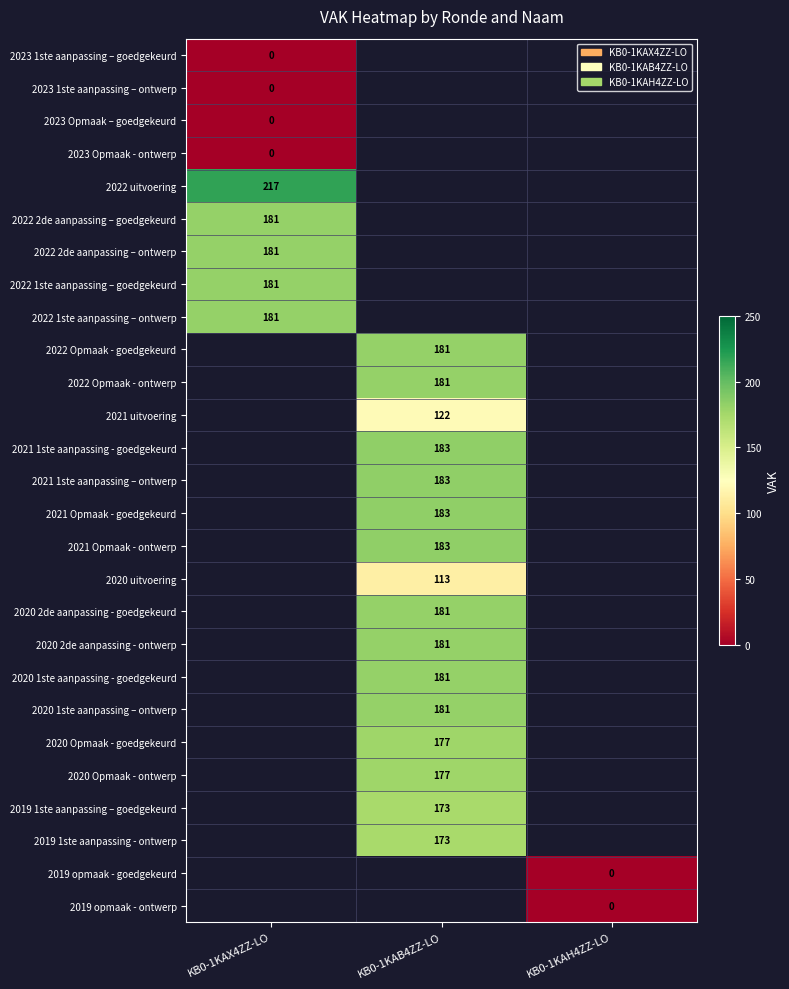

The 2021 Opmaak - goedgekeurd series shows 183 at KB0-1KAB4ZZ-LO. True or false?

True